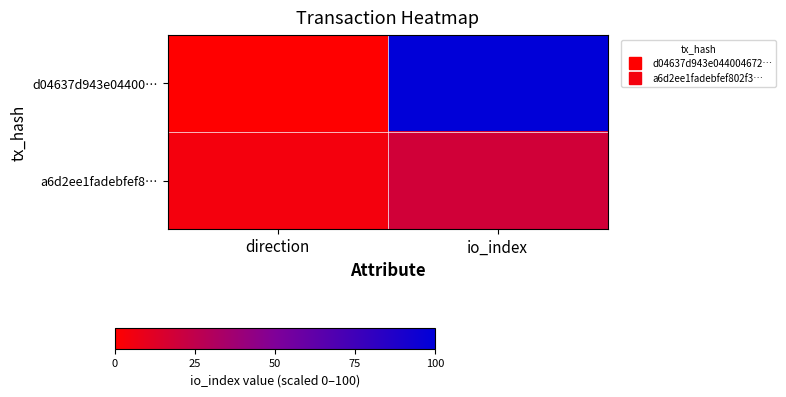

Reading left to right, extract all data points from this chart.

d04637d943e04400…: direction=0.0	io_index=100.0
a6d2ee1fadebfef8…: direction=4.7	io_index=18.6